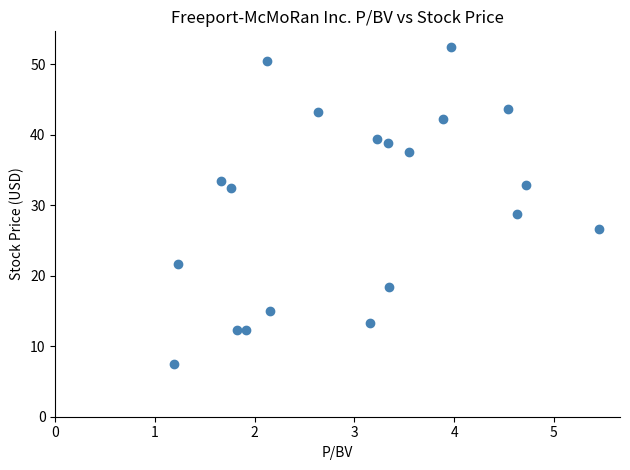

What is the range of Y values (max minus min)?

45.0